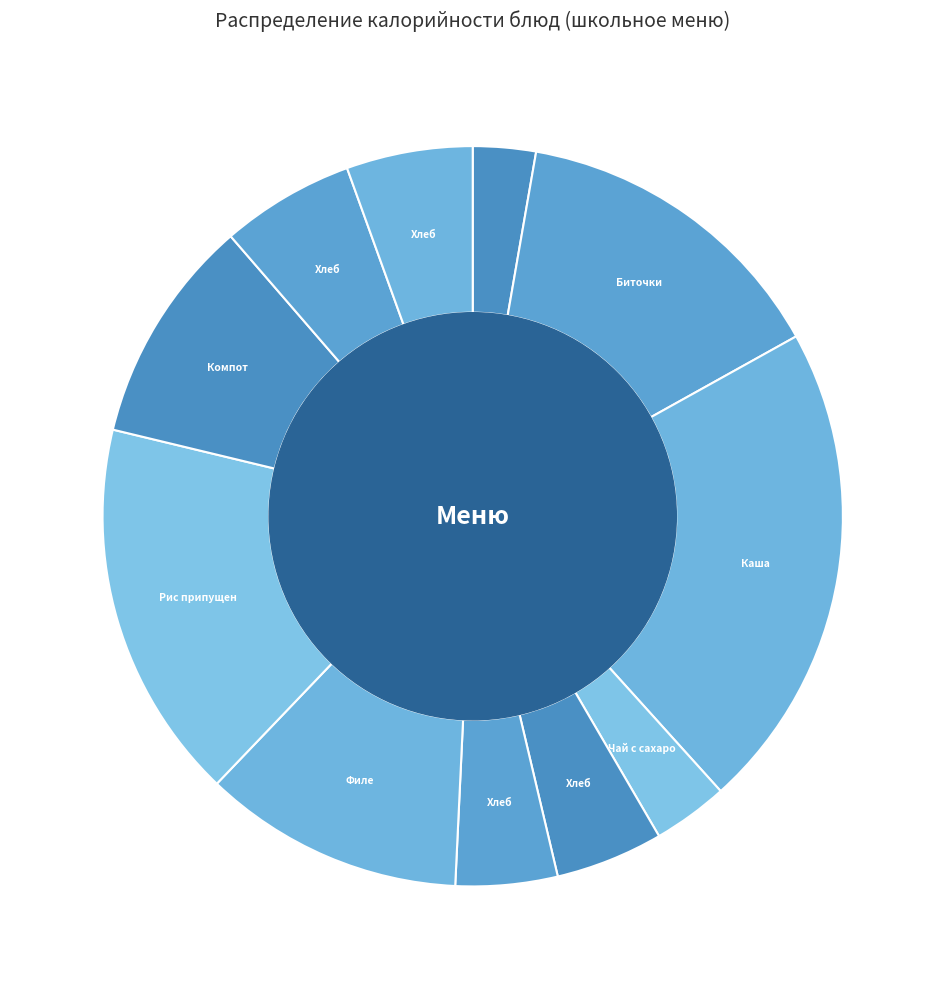

How many slices are in this pie chart?

11